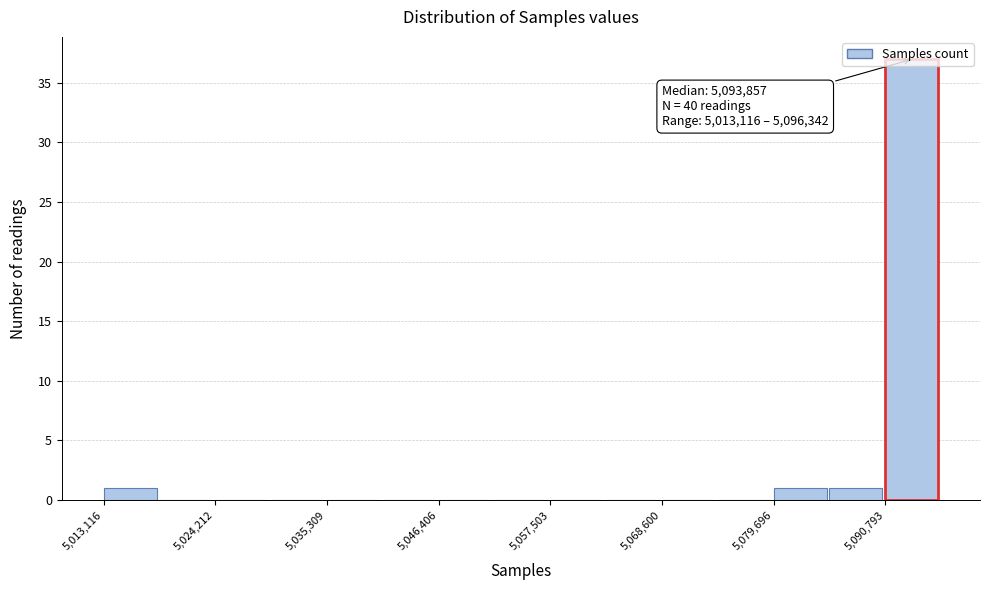

Around what value on the x-axis is the tallest bar? Give the approximate position of its centre, as read against the axis.

5094000